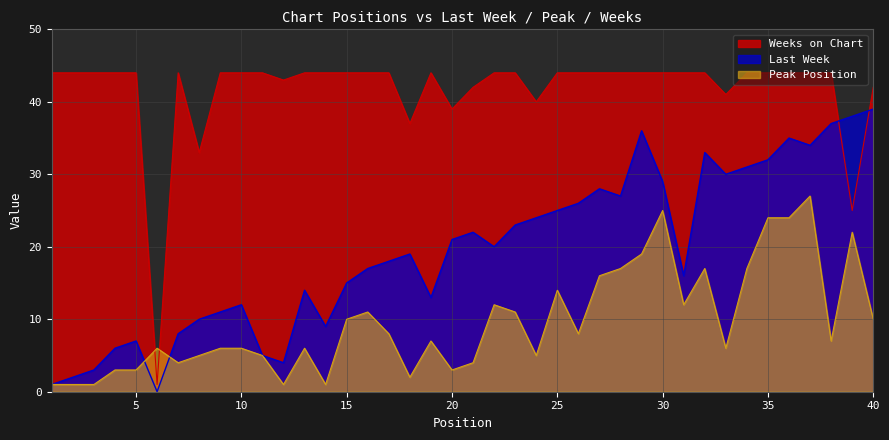

Where is Last Week nearest to the value 19?

18